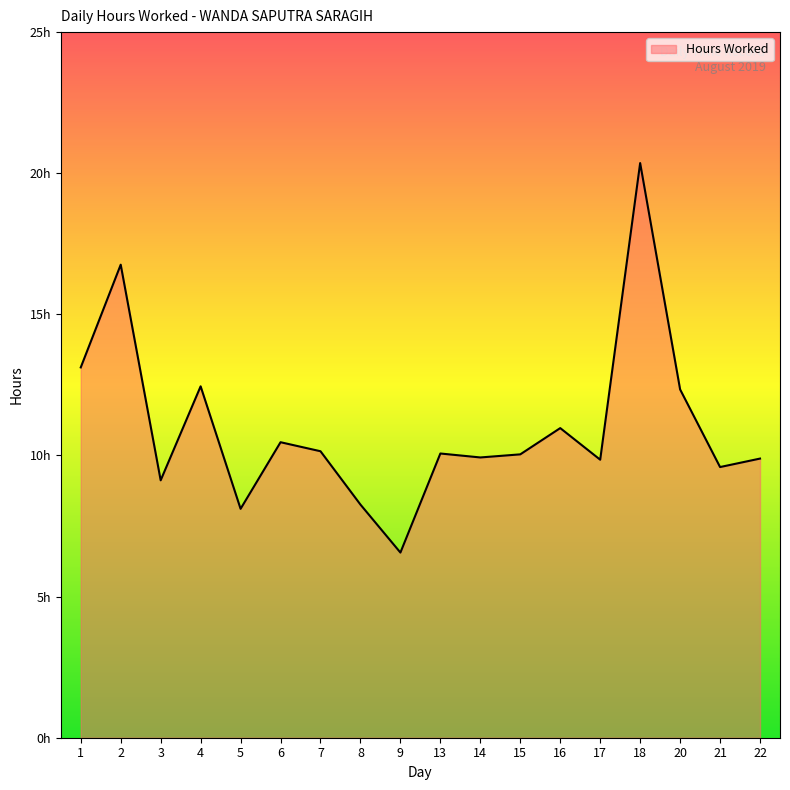

What is the difference between the maximum and minimum values?

13.8